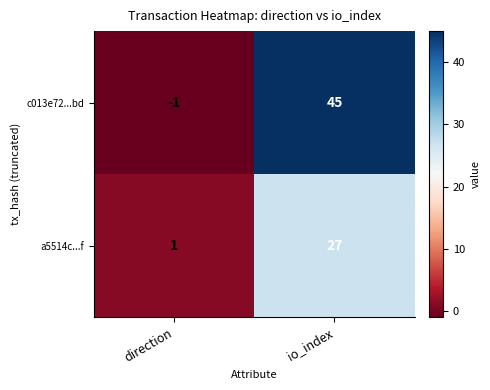

At direction, list the series in order from largest to smallest.

a5514c...f, c013e72...bd